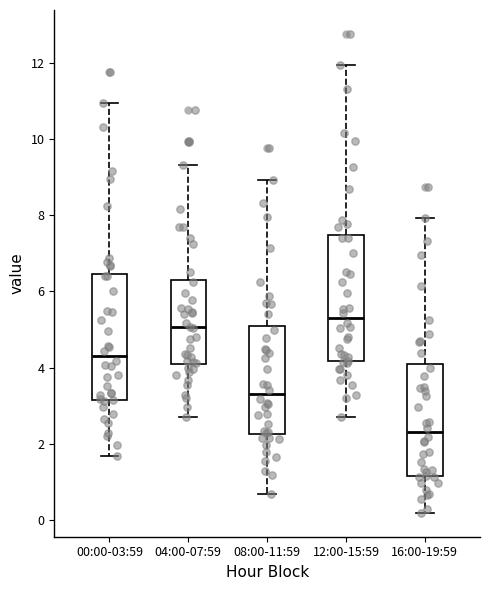

Reading left to right, read every box against the y-axis: the position of its median line, the range the box covers, and the ends of its whiskers. The values are not printed on the chart, so give them approximately, as read against the axis.

00:00-03:59: median 4.4, box 3.2 to 6.4, whiskers 1.8 to 11.0
04:00-07:59: median 5.0, box 4.0 to 6.4, whiskers 2.8 to 9.4
08:00-11:59: median 3.4, box 2.2 to 5.2, whiskers 0.8 to 9.0
12:00-15:59: median 5.4, box 4.2 to 7.4, whiskers 2.8 to 12.0
16:00-19:59: median 2.4, box 1.2 to 4.2, whiskers 0.2 to 8.0